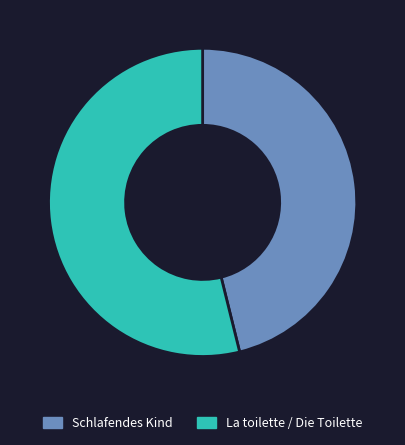

Is the sum of La toilette / Die Toilette and Schlafendes Kind greater than half?

Yes